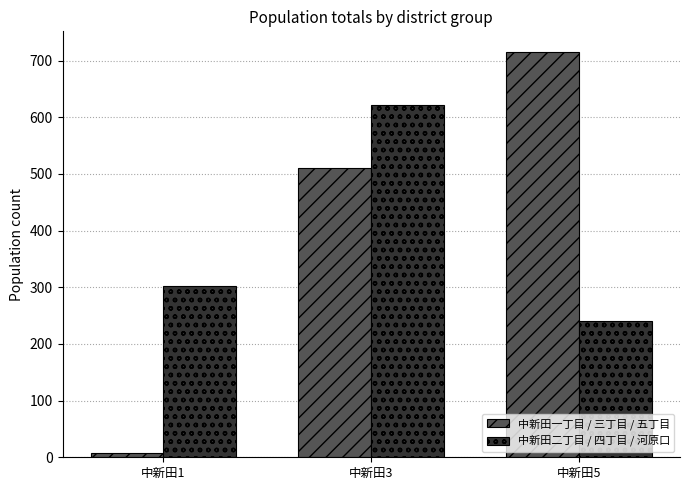

True or false: 中新田二丁目 / 四丁目 / 河原口 has a value of 1032 at 中新田3.

False